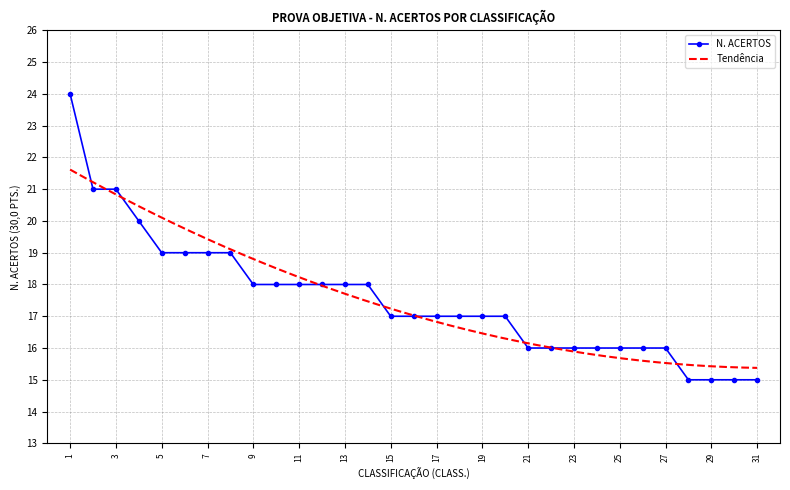

True or false: there are more than 2 points higher than both neighbors.

False